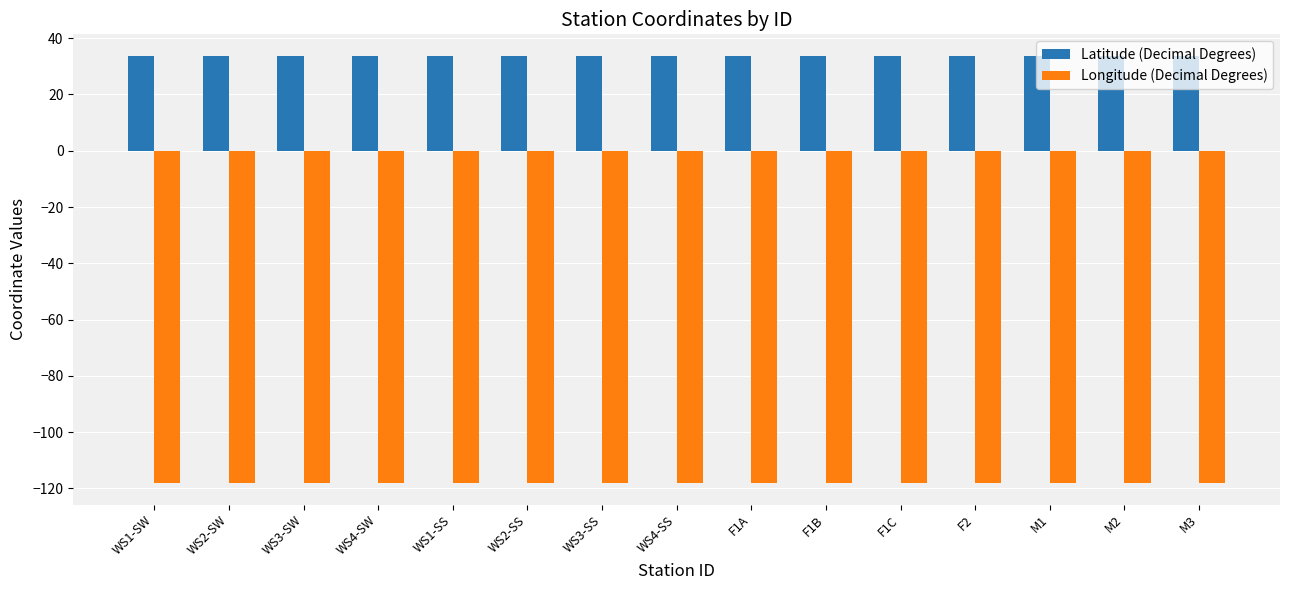

Which series has the largest total across all categories?

Latitude (Decimal Degrees)